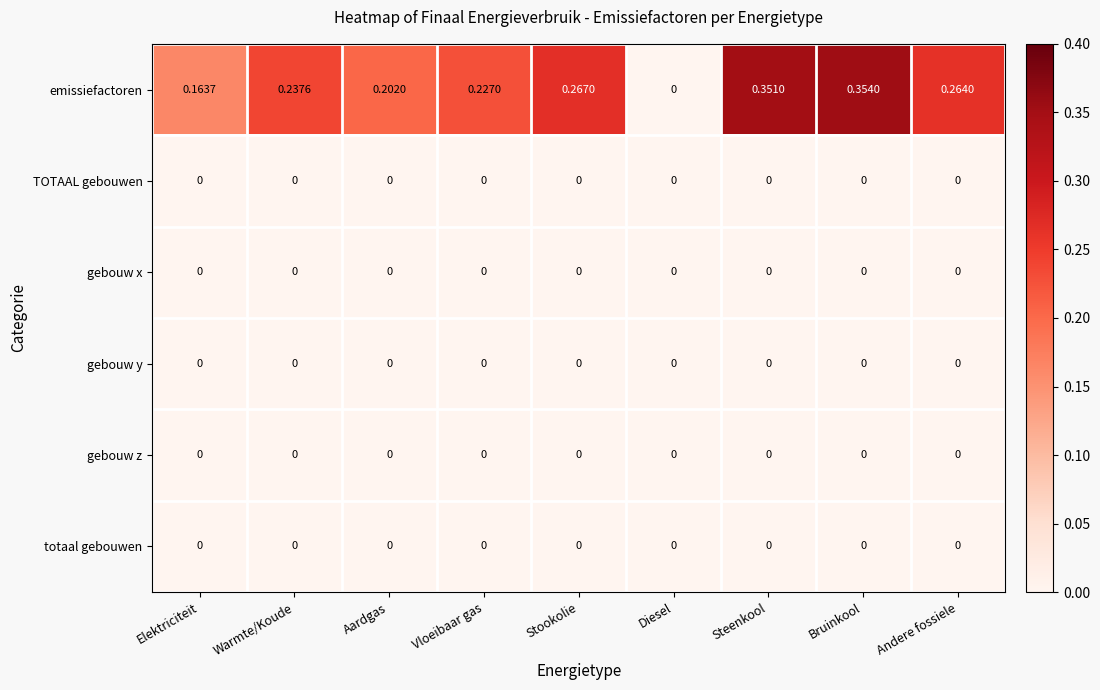

Which series has the widest spread of values?

emissiefactoren